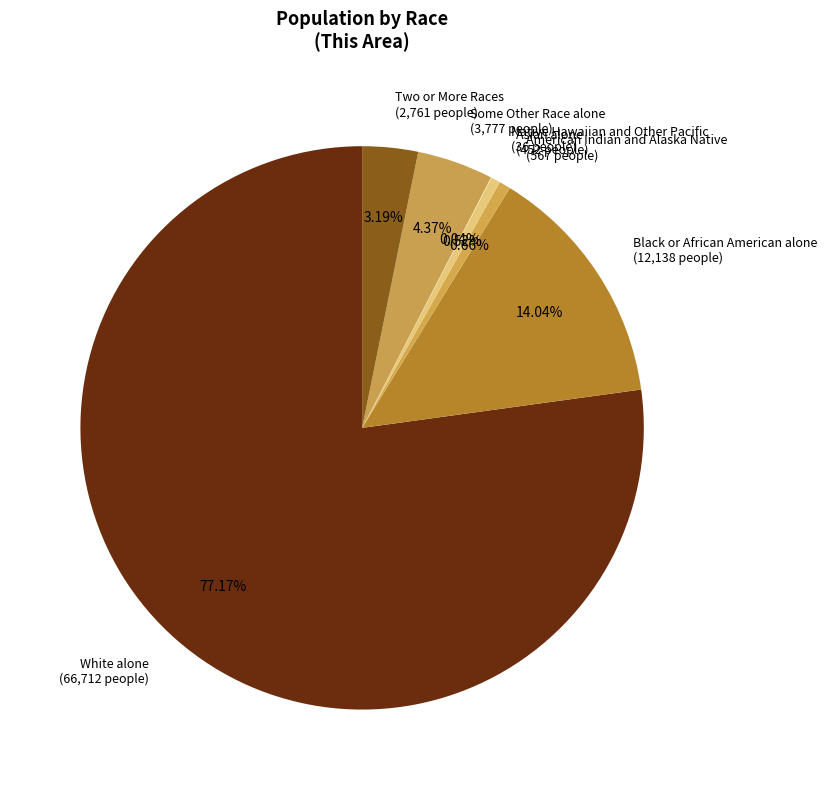

What is the largest slice in the pie chart?

White alone